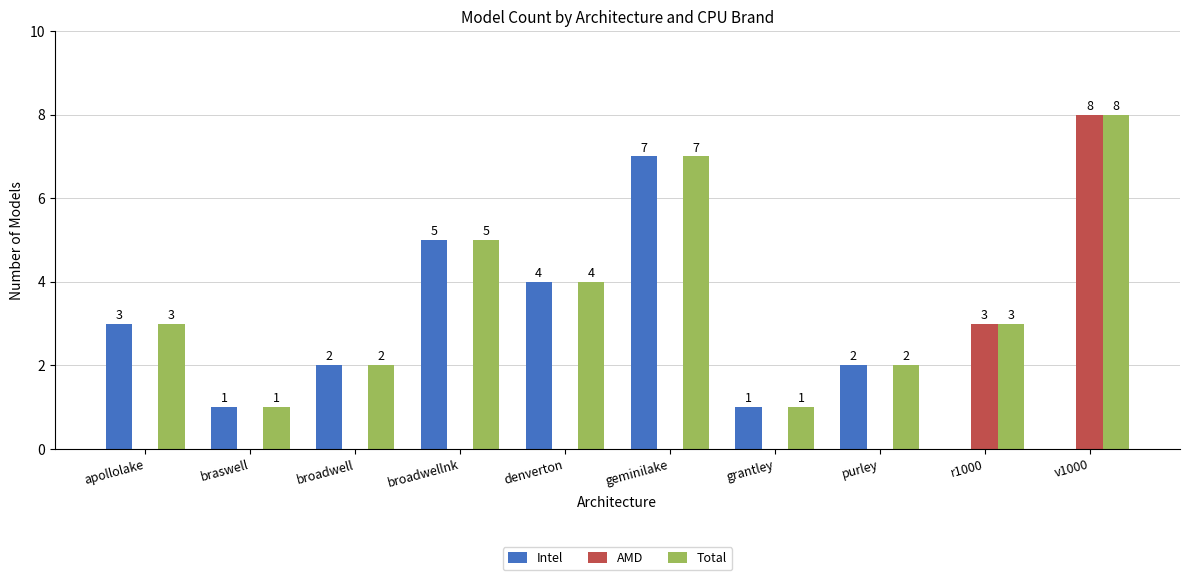

What is the maximum value for Total?

8